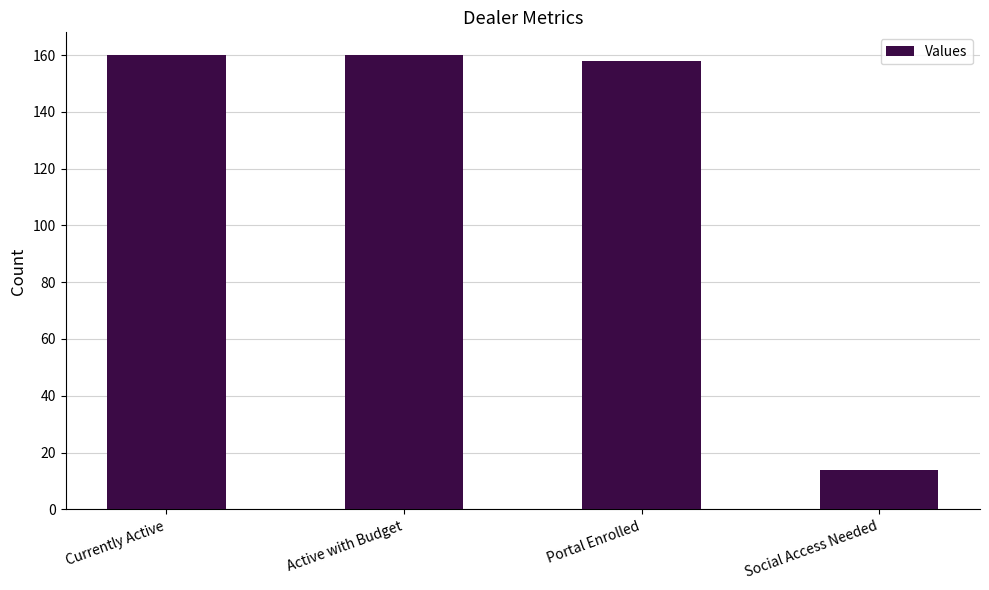

How many series are shown in this chart?

1